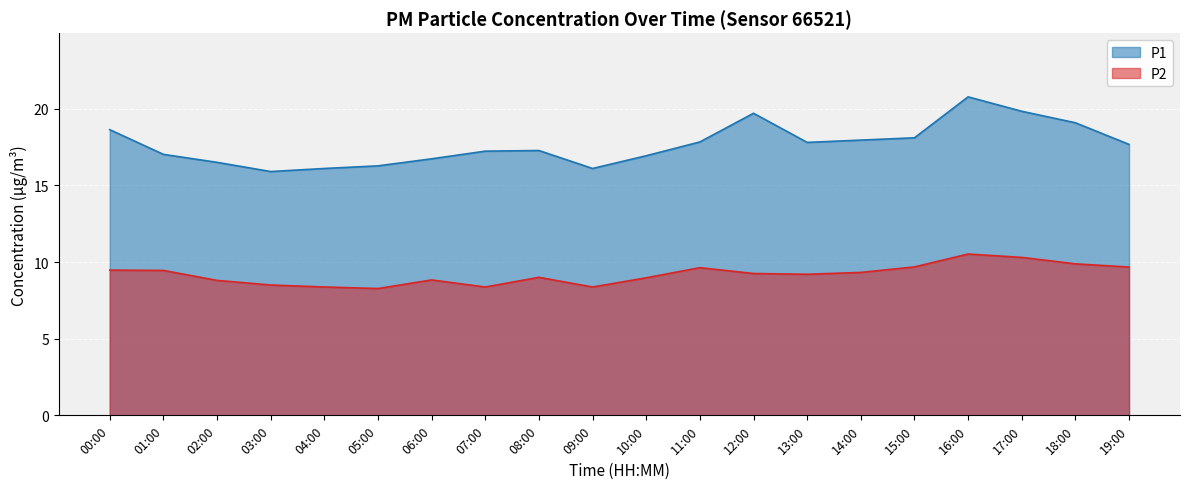

What is the highest value of the P2 series?

10.5